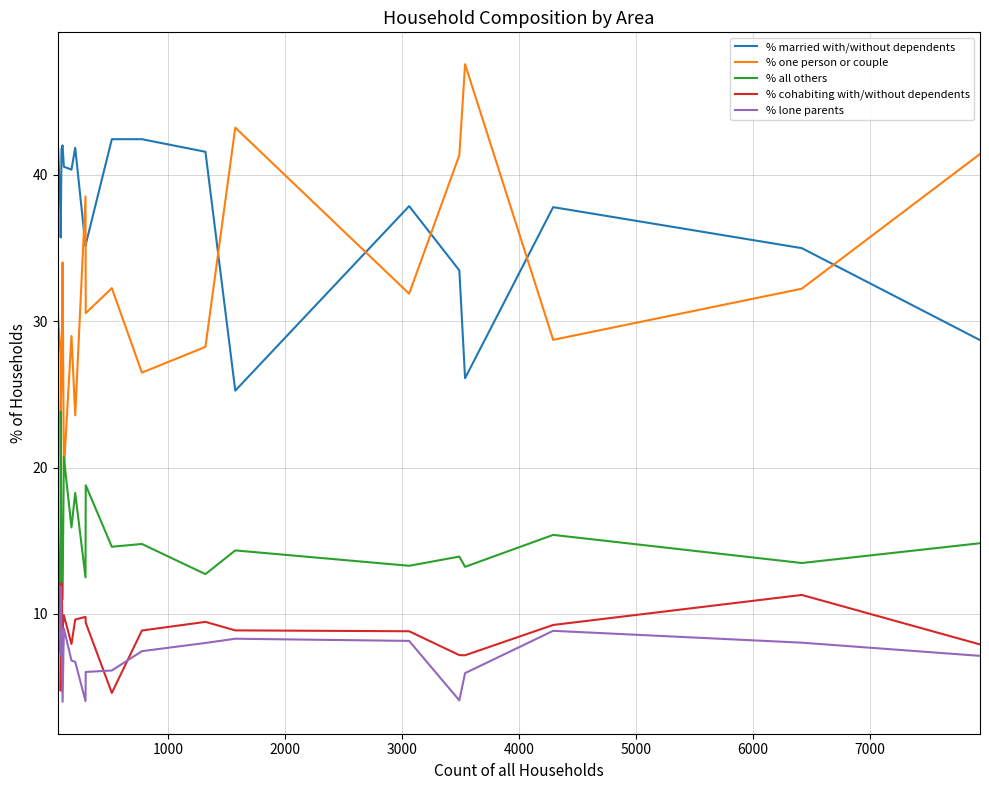

What is the maximum value for % cohabiting with/without dependents?

12.1